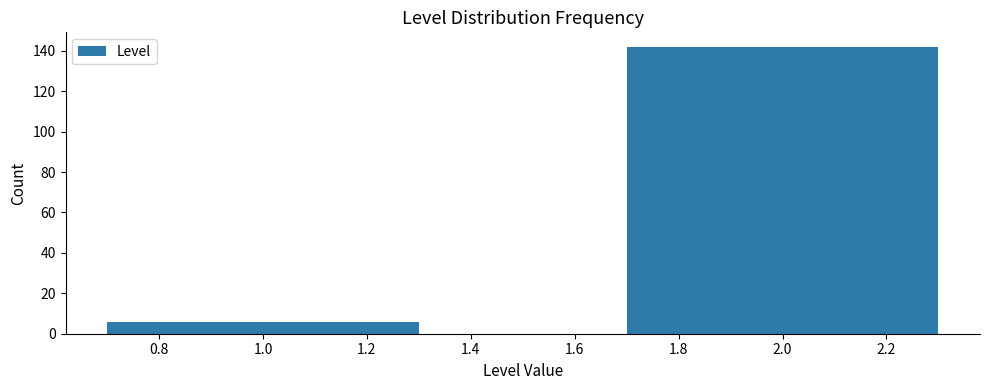

Reading right to left, what are all the values shown in this chart?

2.0=142	1.0=6